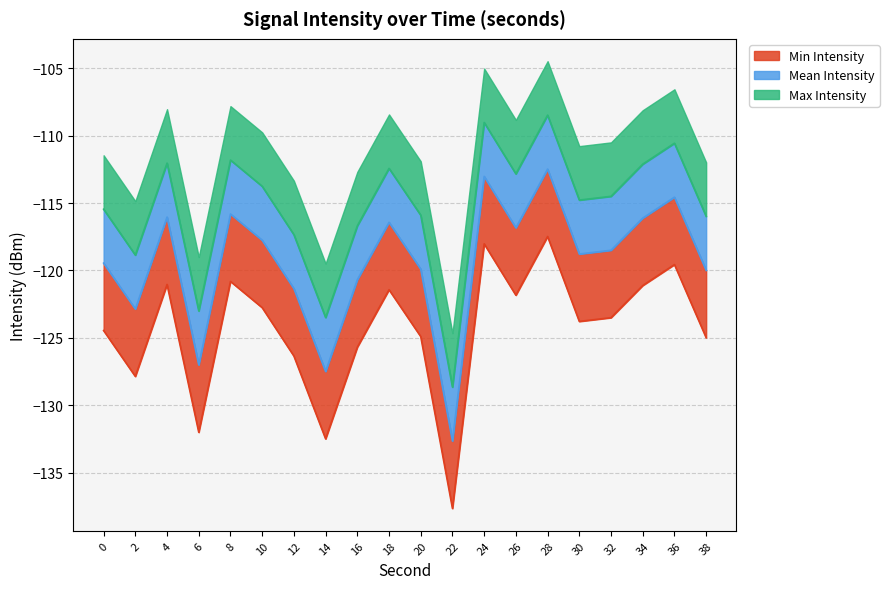

Reading left to right, what are all the values shown in this chart?

Min Intensity: 0=-124.5	2=-127.9	4=-121.0	6=-132.0	8=-120.8	10=-122.8	12=-126.3	14=-132.5	16=-125.7	18=-121.4	20=-124.9	22=-137.6	24=-118.0	26=-121.8	28=-117.5	30=-123.8	32=-123.5	34=-121.1	36=-119.6	38=-125.0
Mean Intensity: 0=-119.5	2=-122.9	4=-116.0	6=-127.0	8=-115.8	10=-117.8	12=-121.3	14=-127.5	16=-120.7	18=-116.4	20=-119.9	22=-132.6	24=-113.0	26=-116.8	28=-112.5	30=-118.8	32=-118.5	34=-116.1	36=-114.6	38=-120.0
Max Intensity: 0=-115.5	2=-118.9	4=-112.0	6=-123.0	8=-111.8	10=-113.8	12=-117.3	14=-123.5	16=-116.7	18=-112.4	20=-115.9	22=-128.6	24=-109.0	26=-112.8	28=-108.5	30=-114.8	32=-114.5	34=-112.1	36=-110.6	38=-116.0